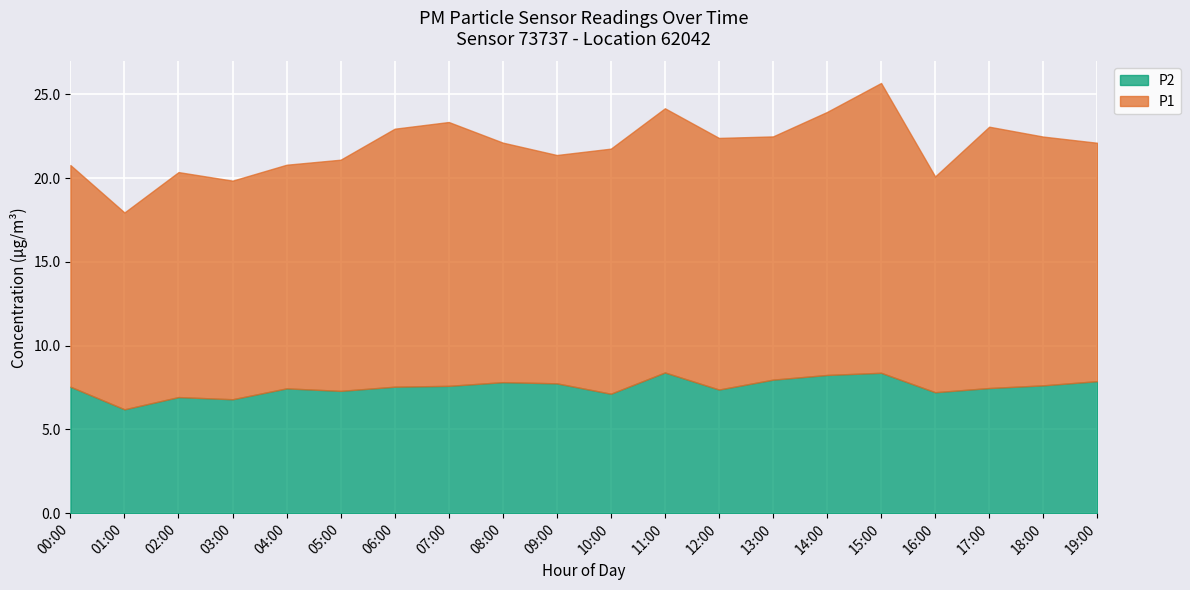

List the labels in order of value, largest first.

11:00, 15:00, 14:00, 13:00, 19:00, 08:00, 09:00, 18:00, 07:00, 00:00, 06:00, 17:00, 04:00, 12:00, 05:00, 16:00, 10:00, 02:00, 03:00, 01:00